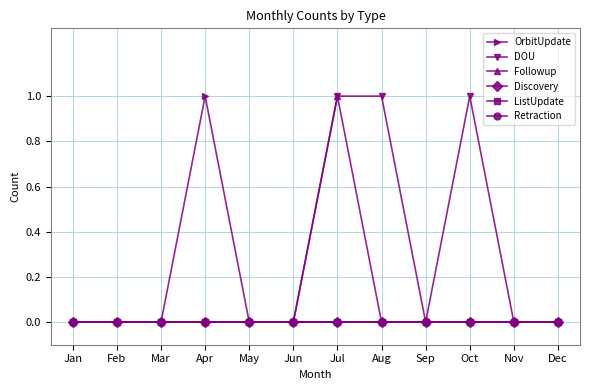

What is the sum of all DOU values?

3